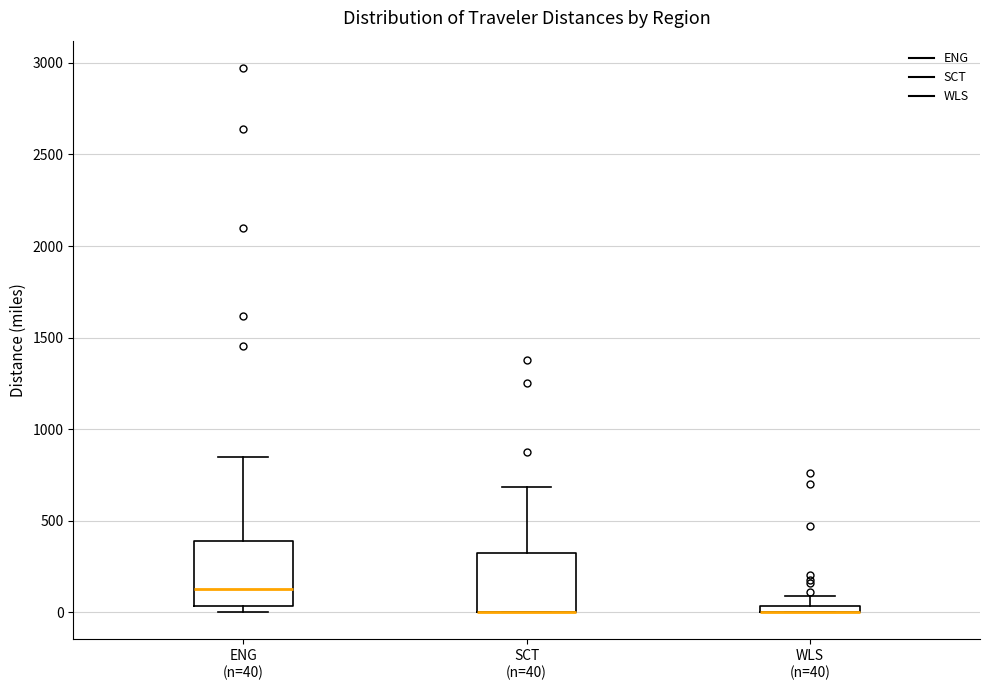

Where is the upper edge of the box for SCT (n=40) on the y-axis? The values are not printed on the chart, so give them approximately, as read against the axis.

350